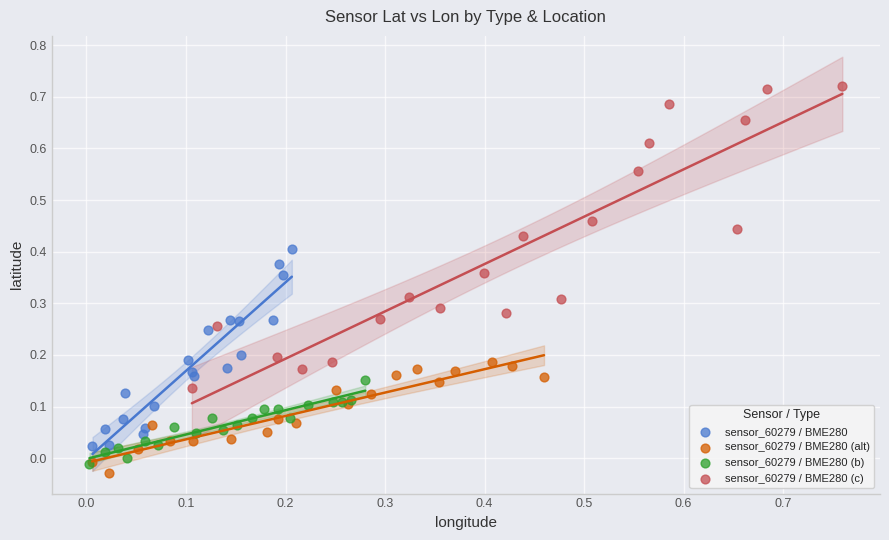

Which series has the largest Y range (max minus min)?

sensor_60279 / BME280 (c)